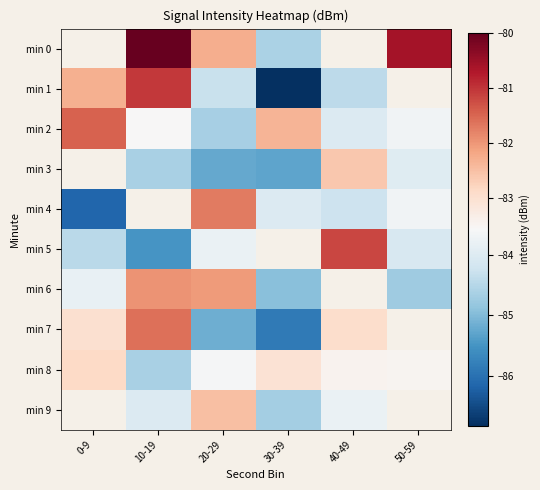

Is it true that min 5 equals -81.2 at 40-49?

True